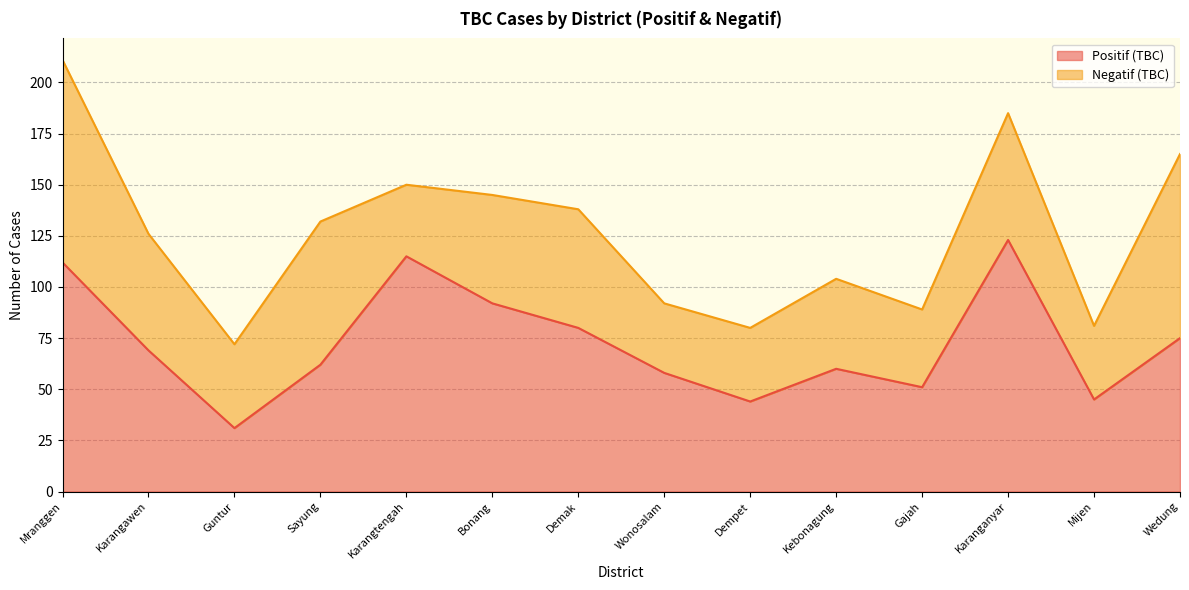

What is the value of the 8th point from the left?

58